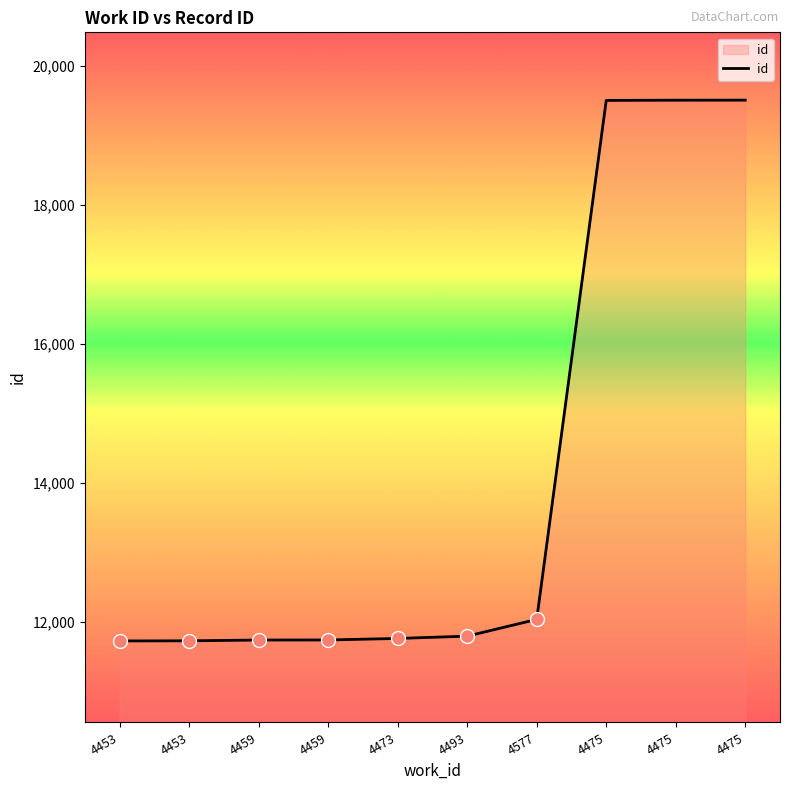

How many lines are shown in the chart?

1